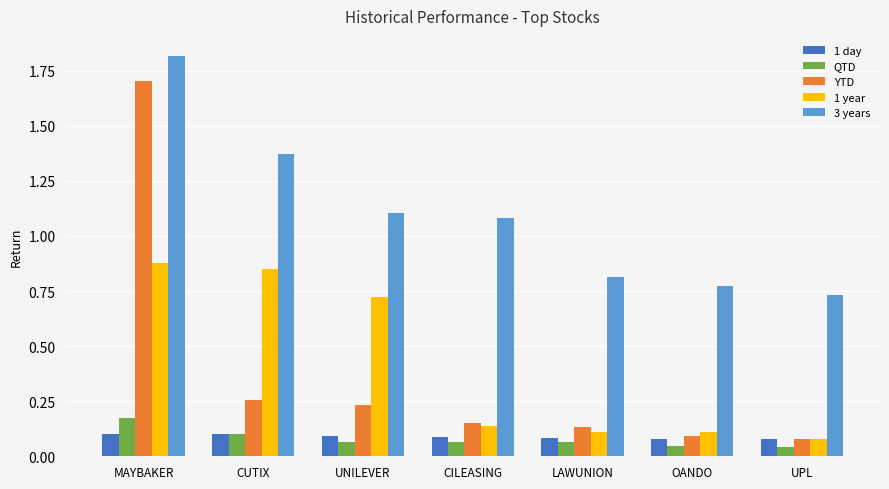

The QTD series shows 0.0 at MAYBAKER. True or false?

False